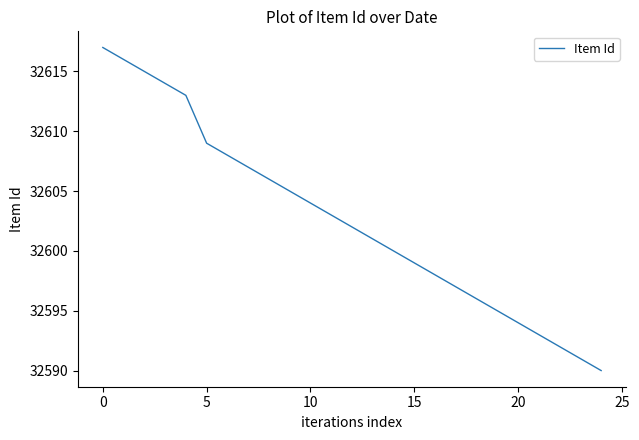

What is the minimum value shown in the chart?

32590